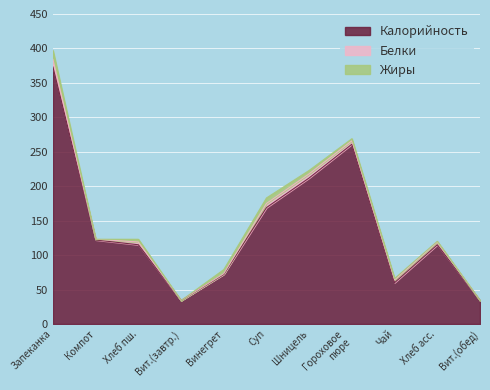

What are all the series names shown in the legend?

Калорийность, Белки, Жиры